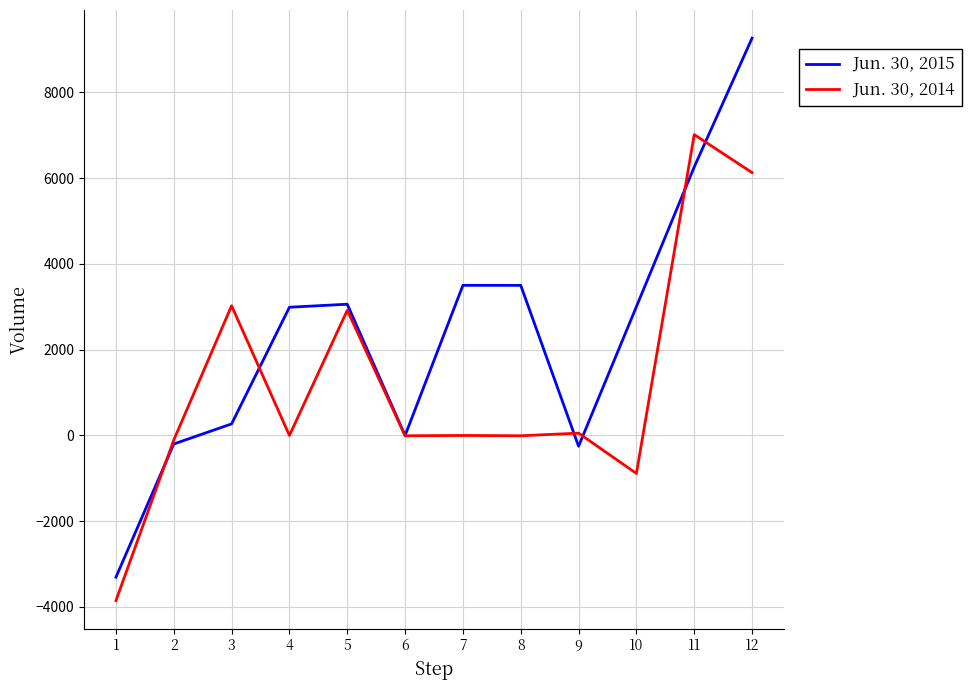

What is the greatest value displayed?

9266